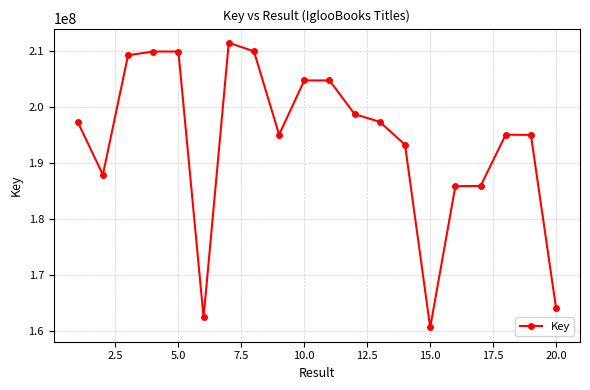

How many lines are shown in the chart?

1